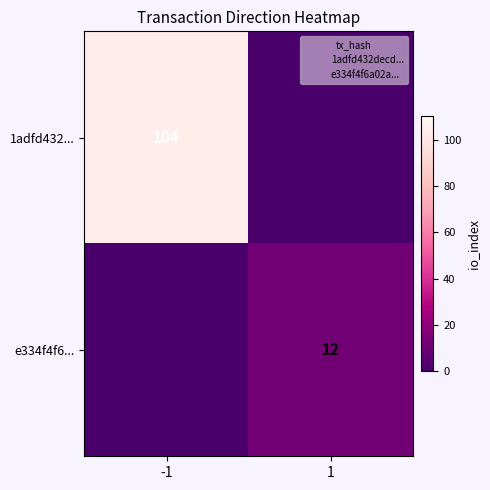

True or false: 1adfd432... has a value of 55 at -1.

False